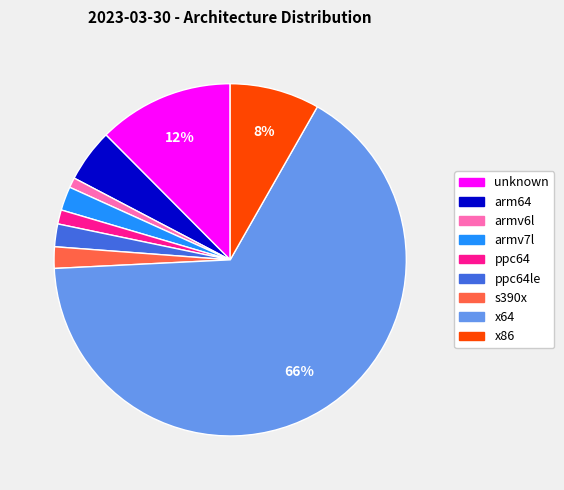

What percentage is the ppc64le slice, to the nearest percent?

2%